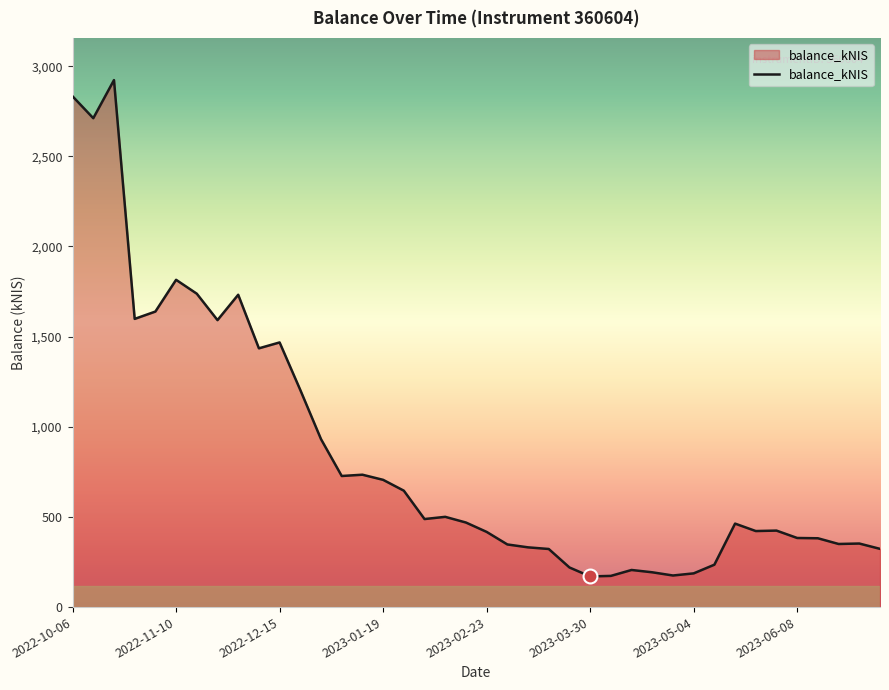

What is the minimum value shown in the chart?

170.0